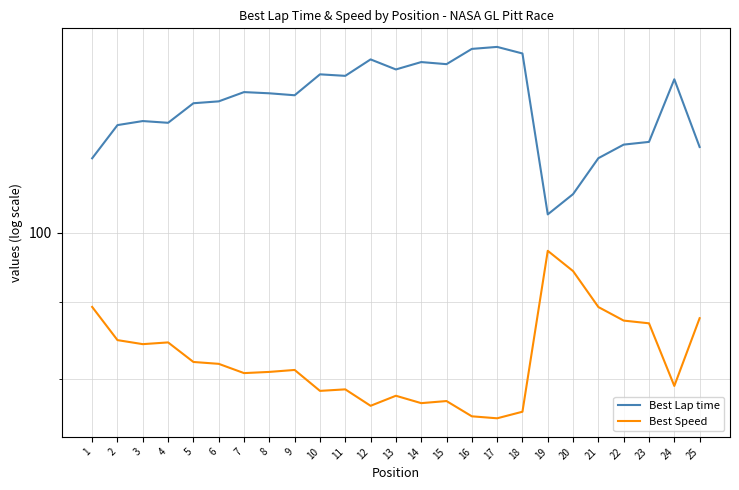

How many data points in Best Lap time are above 123?

13